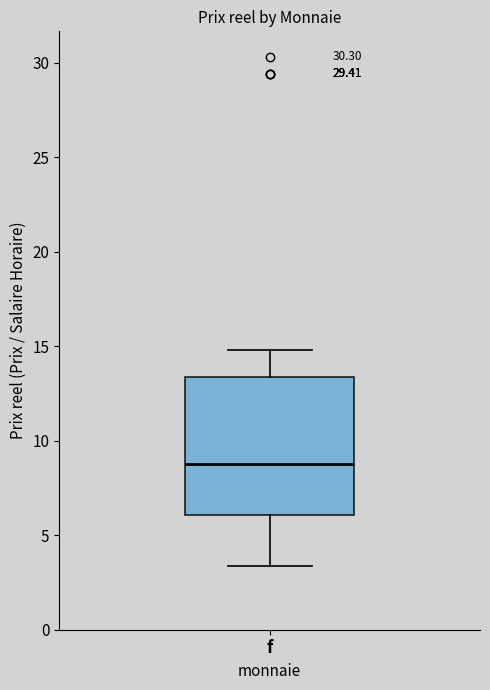

Transcribe this box plot: give where the median line is, the range the box spans, and where the two whiskers end, as read against the y-axis. The values are not printed on the chart, so give them approximately, as read against the axis.

median 9.0, box 6.0 to 13.5, whiskers 3.5 to 15.0